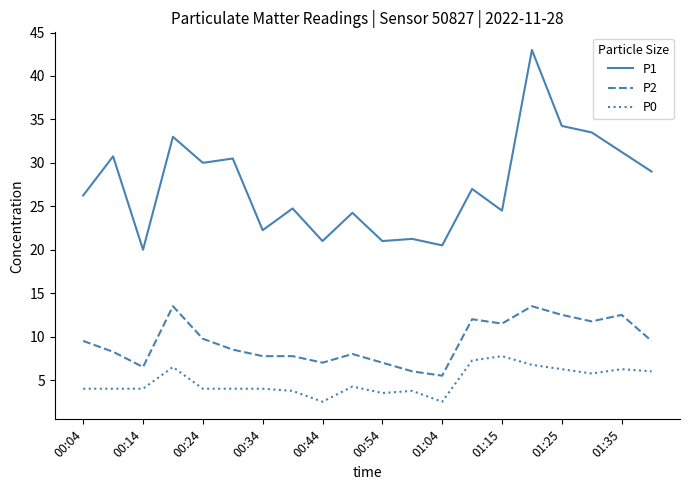

What is the average value of the P2 series?

9.4